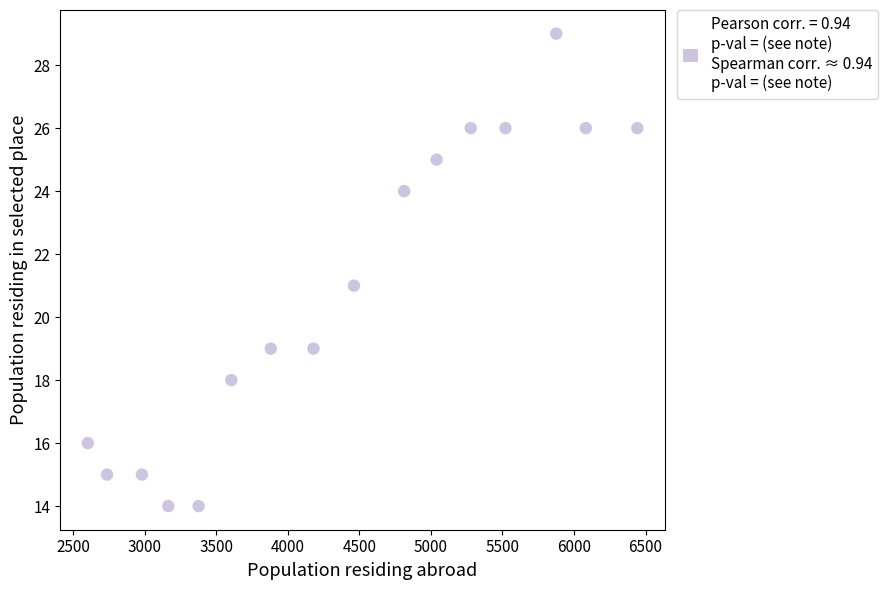

What is the range of Y values (max minus min)?

15